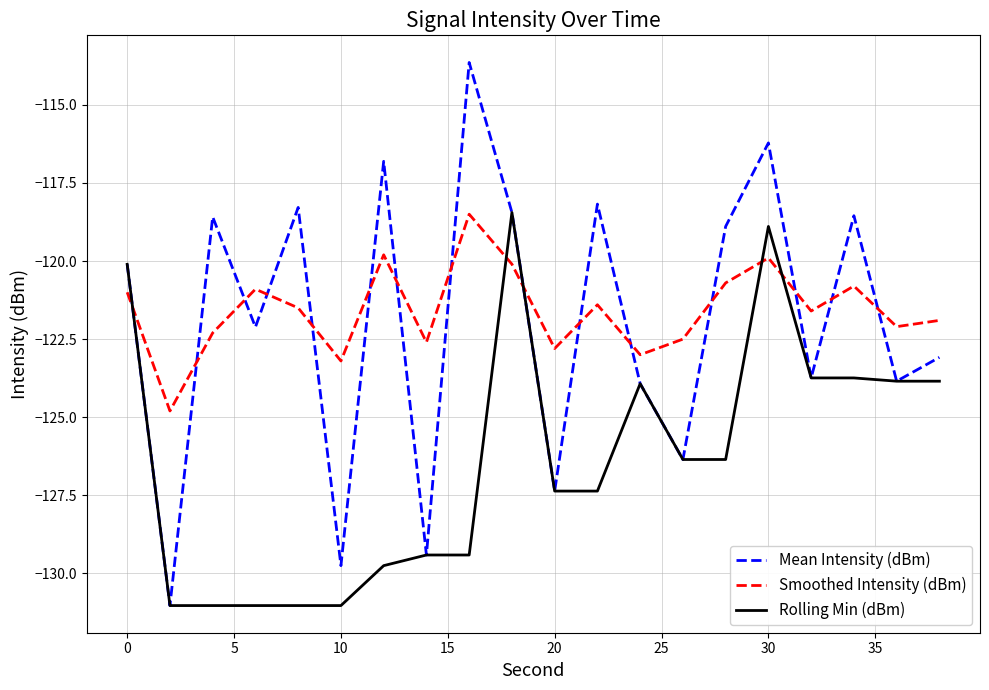

What is the maximum value shown in the chart?

-113.6